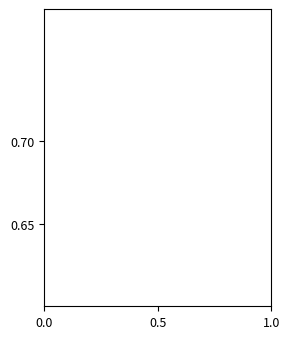

Is it true that the value at 0.0 is 0.8?

False